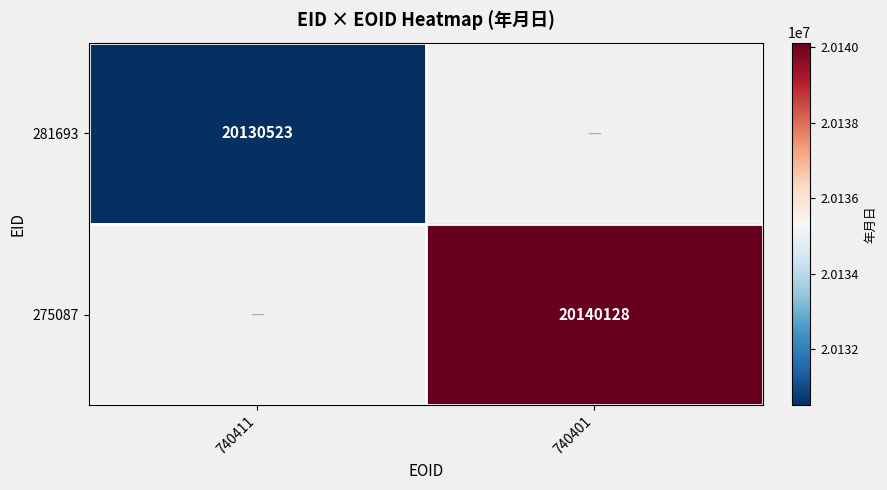

Is it true that 275087 equals 35499112 at 740401?

False